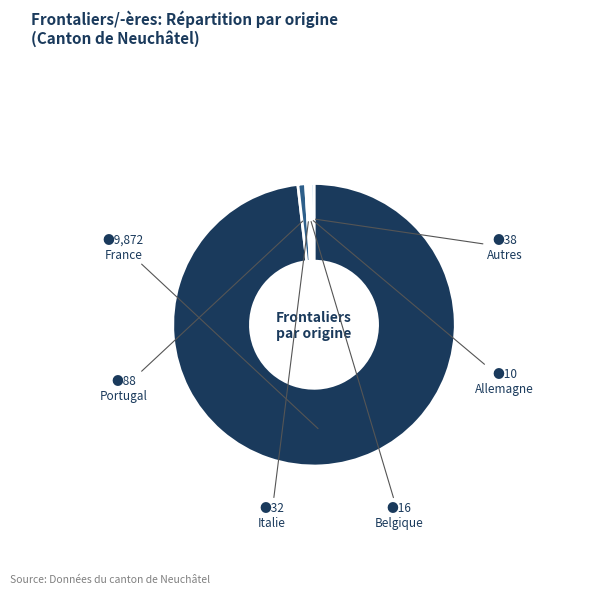

Is it true that Autres is 0% of the pie?

True